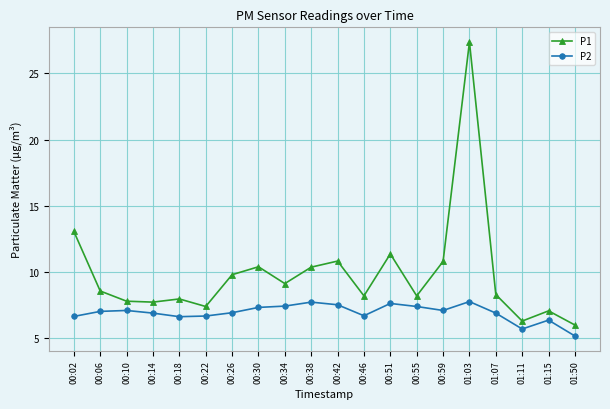

Which series has the largest total across all categories?

P1